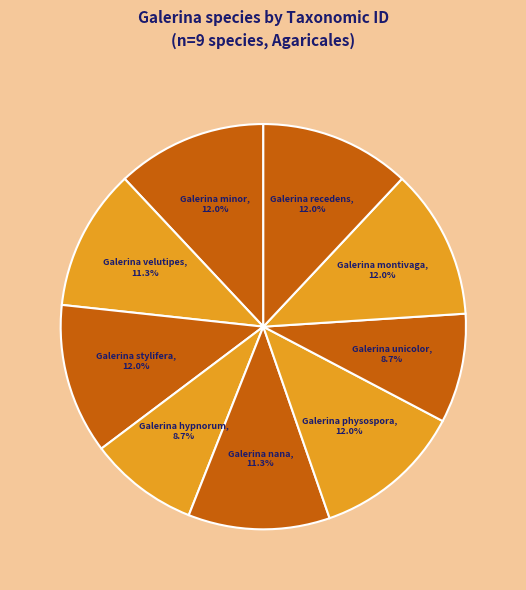

Is the sum of Galerina hypnorum and Galerina recedens greater than half?

No